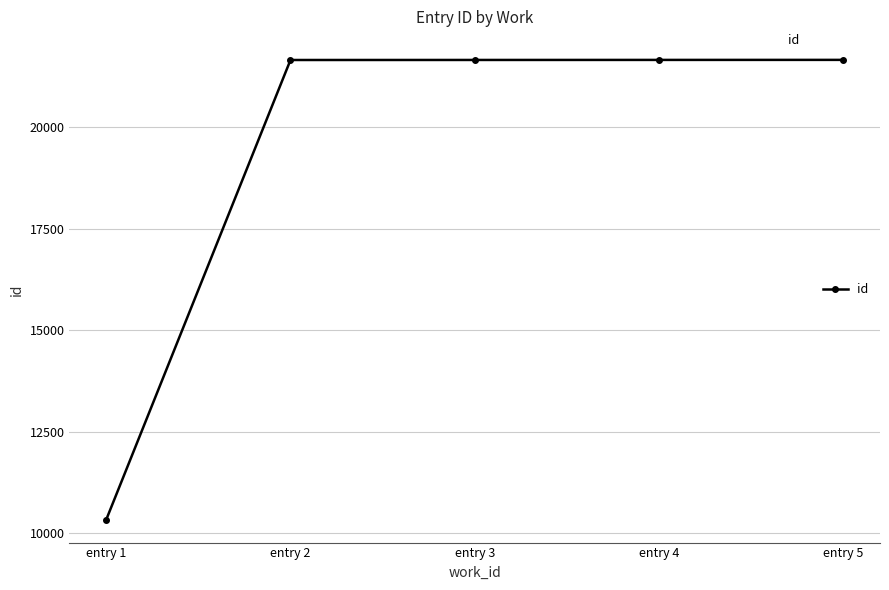

What is the average value?

19392